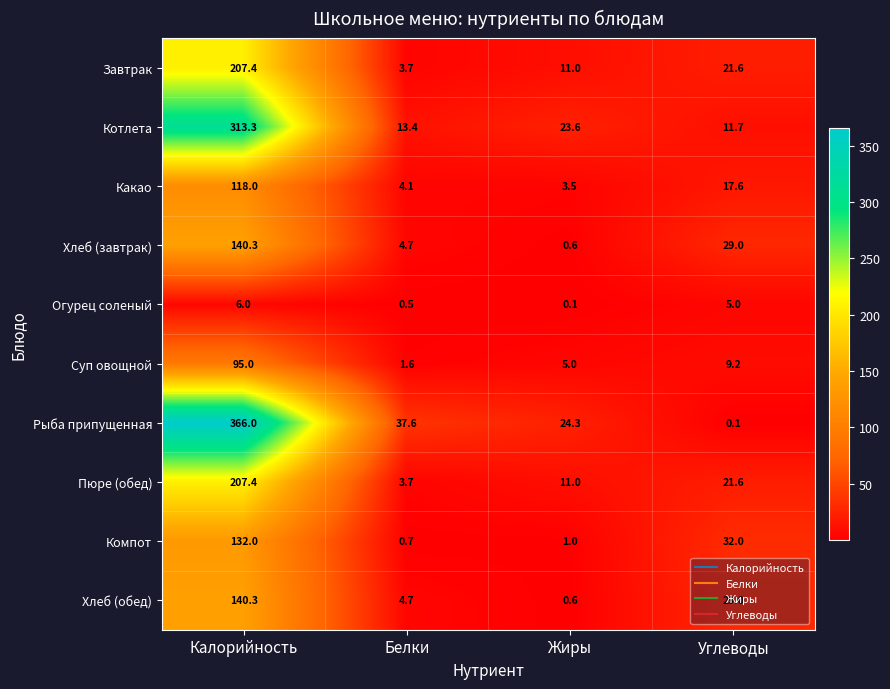

Which series changed the most between Калорийность and Белки?

Рыба припущенная